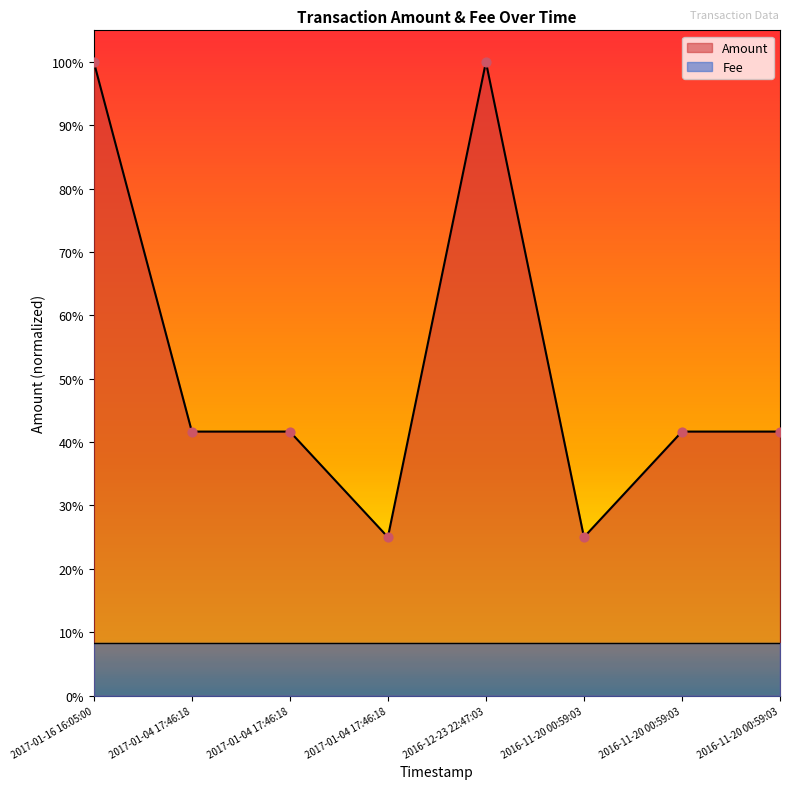

Between 2016-11-20 00:59:03 and 2016-11-20 00:59:03, which is larger?

2016-11-20 00:59:03